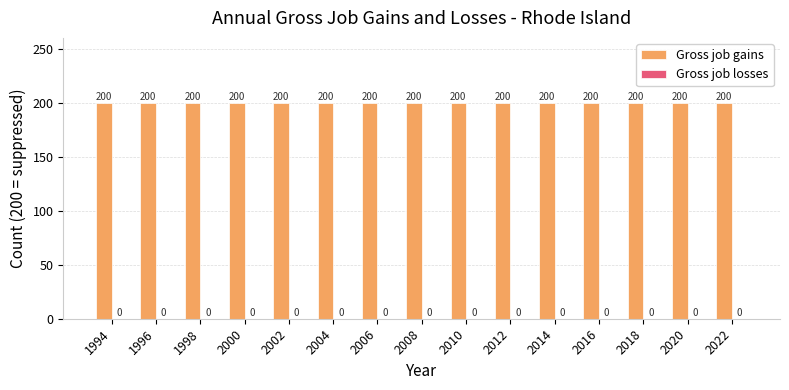

Rank the series by their maximum value, from lowest to highest.

Gross job losses, Gross job gains